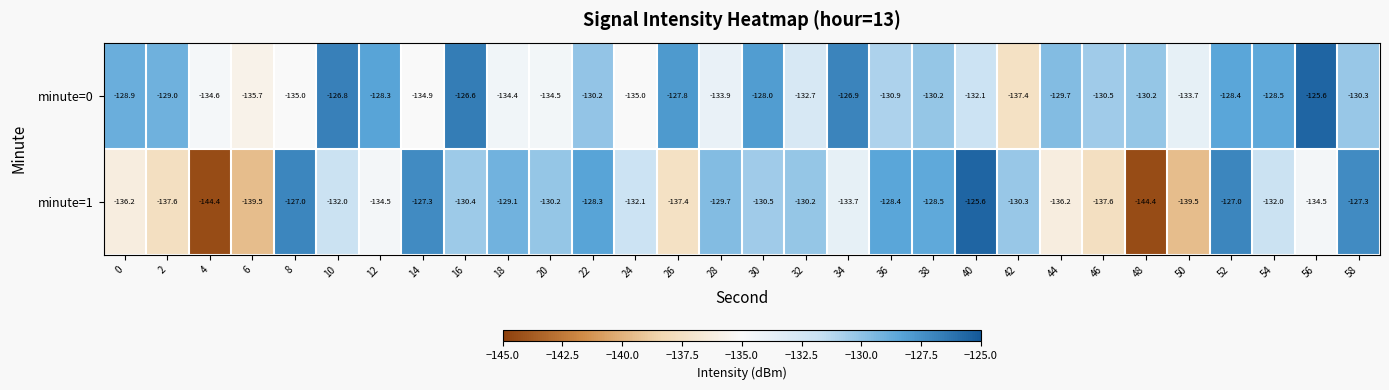

At which label does minute=1 first exceed -130?

8